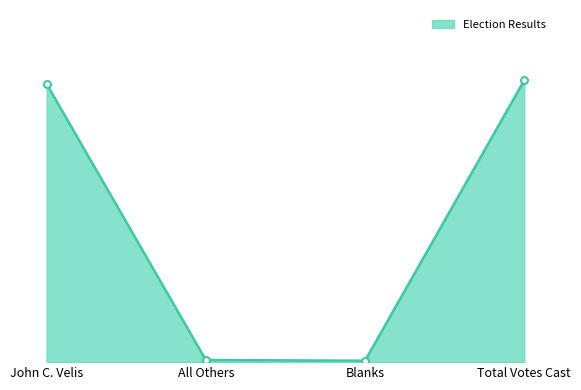

Does the chart display data point markers on the line(s)?

No